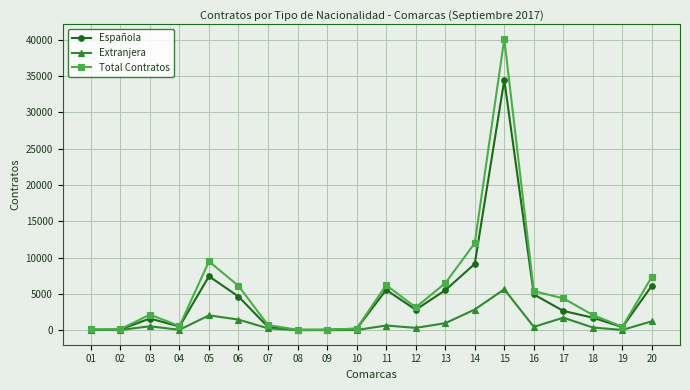

Rank the series at 14 from lowest to highest value.

Extranjera, Española, Total Contratos